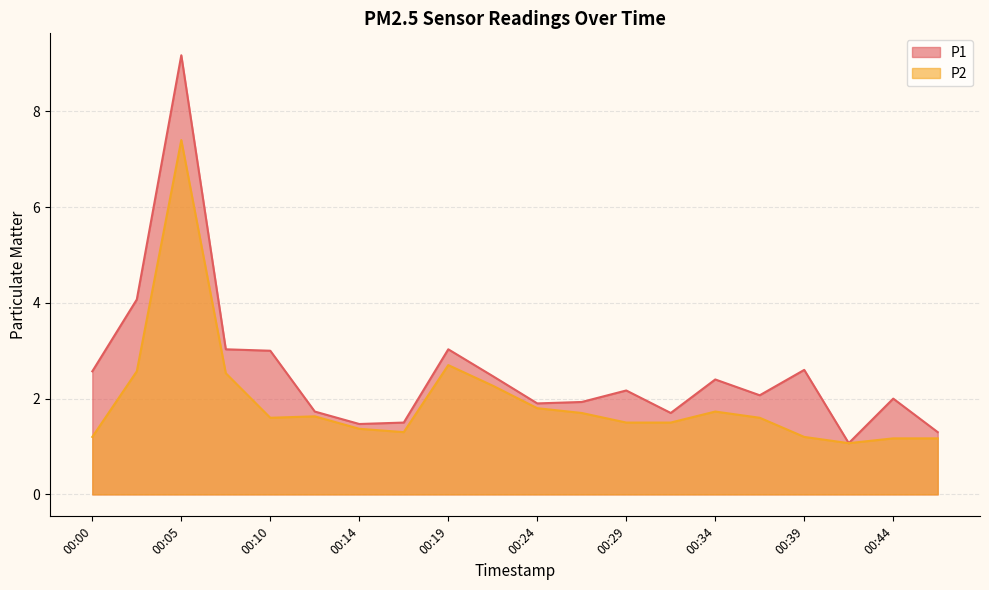

What is the difference between the highest and lowest values at 00:34?

0.7